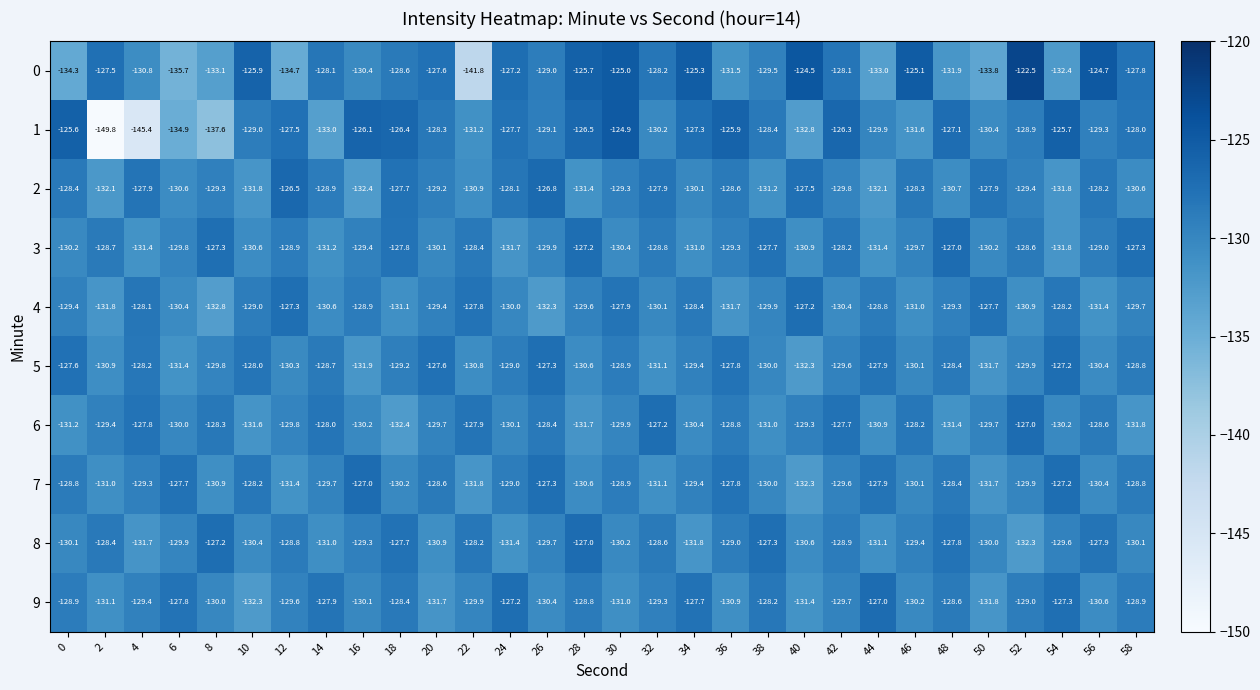

What is the approximate value of 7 at 2?

-131.0